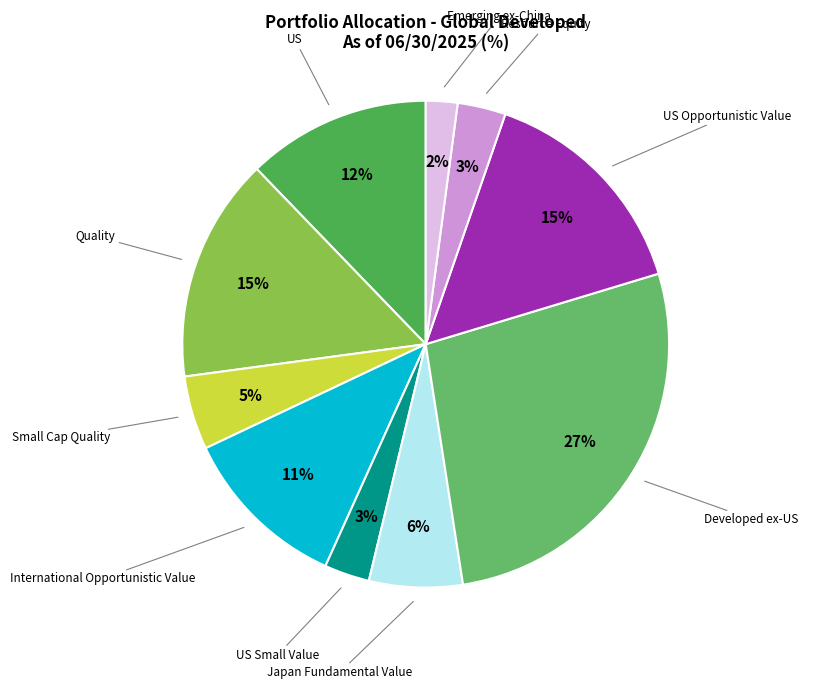

Does any single category account for the majority?

No